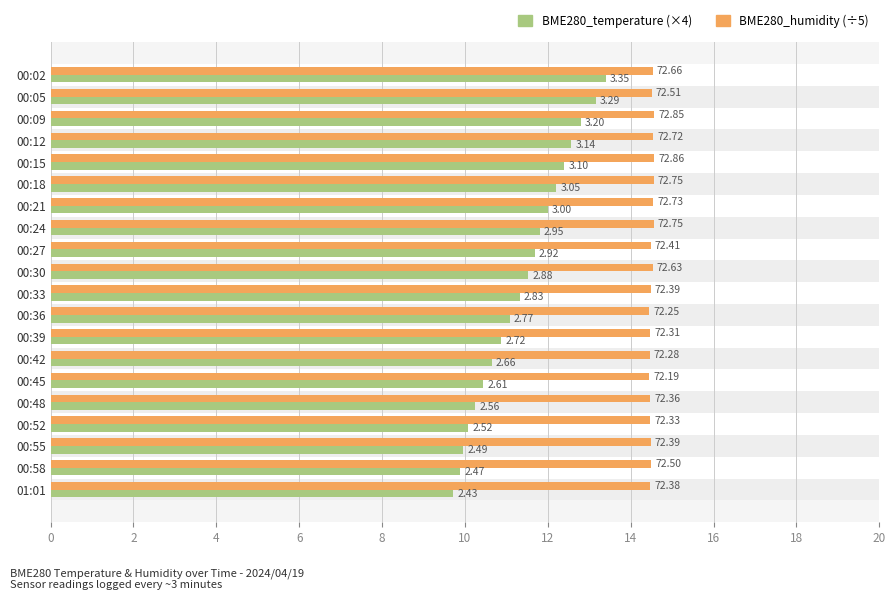

How many bars are there in total?

40